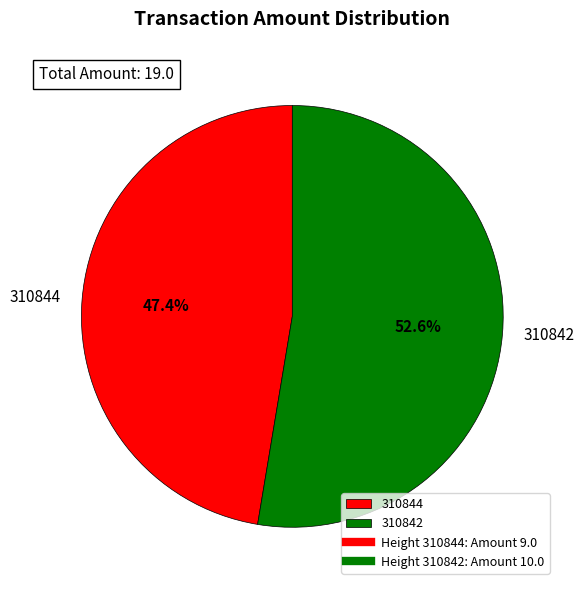

What percentage is NOT represented by 310844?

52.6%